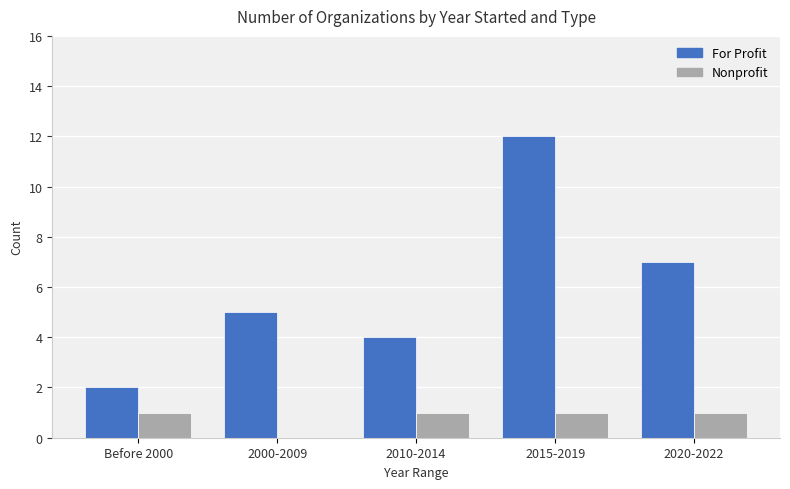

How many For Profit values are between 4 and 7?

3